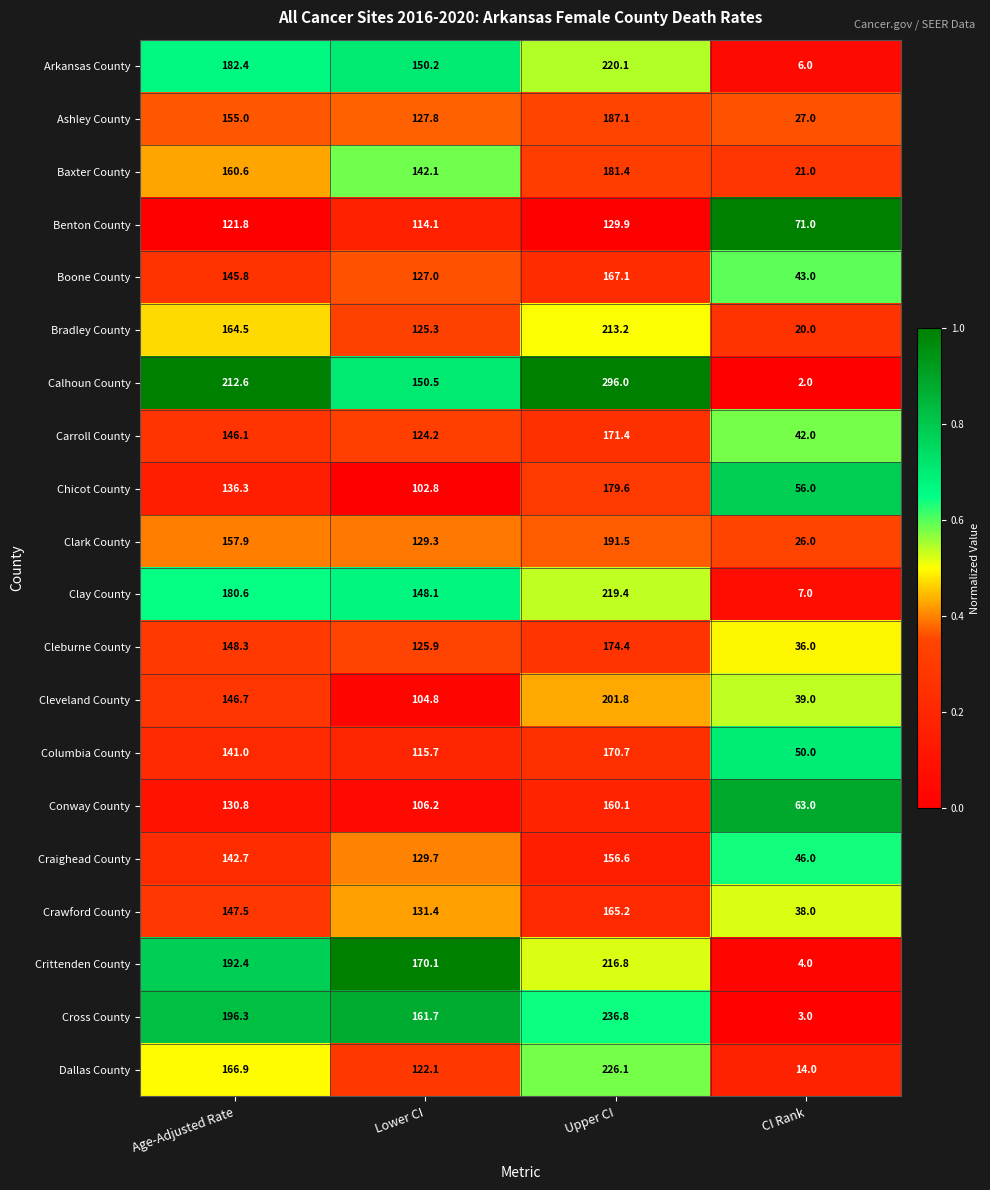

Which label corresponds to the largest value in the chart?

Upper CI